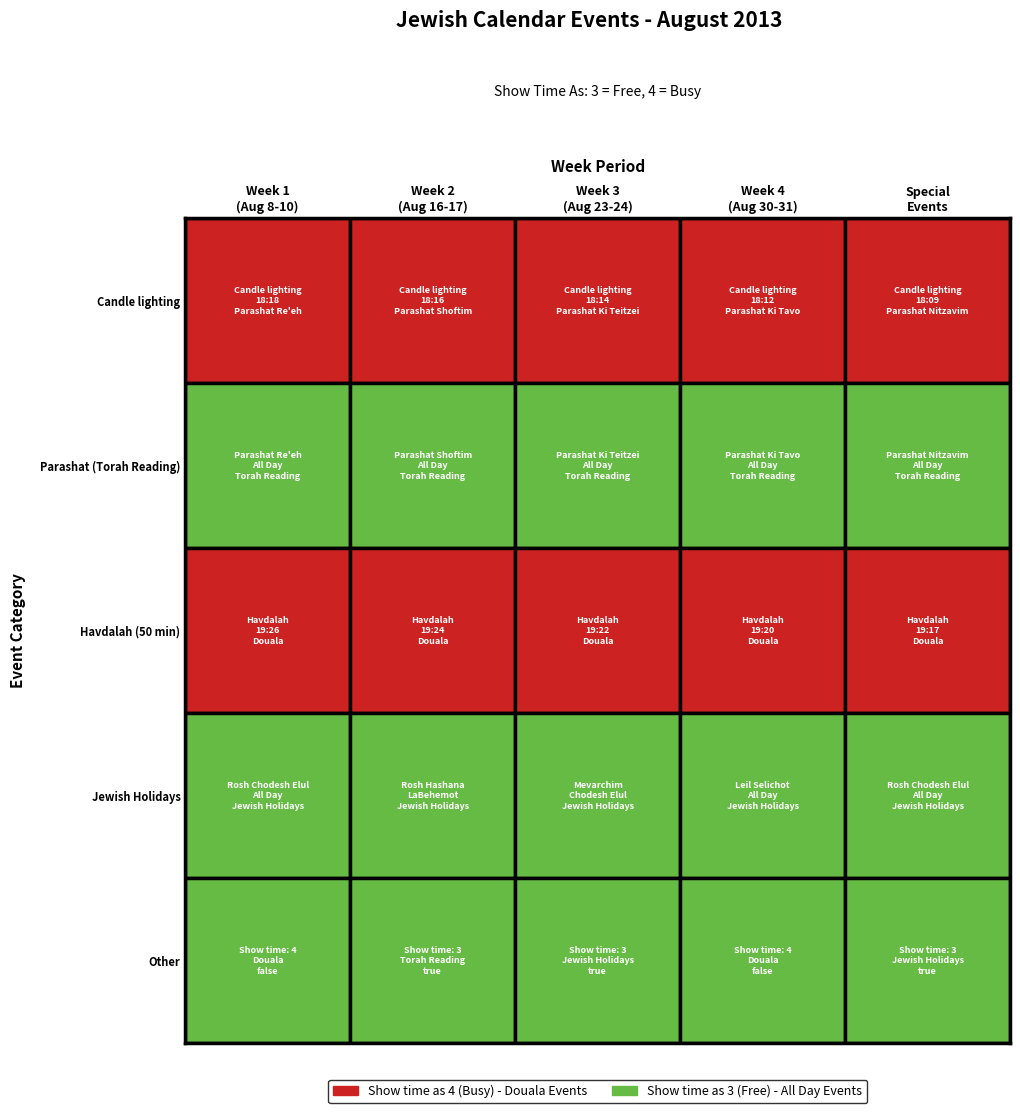

What is the difference between the highest and lowest values at 0?

1